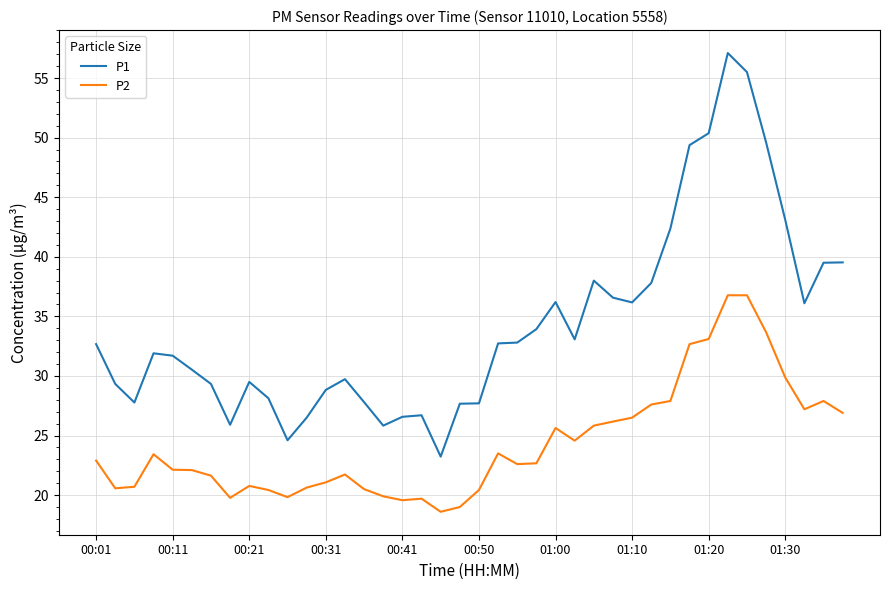

List the series in order of their overall mean, highest first.

P1, P2